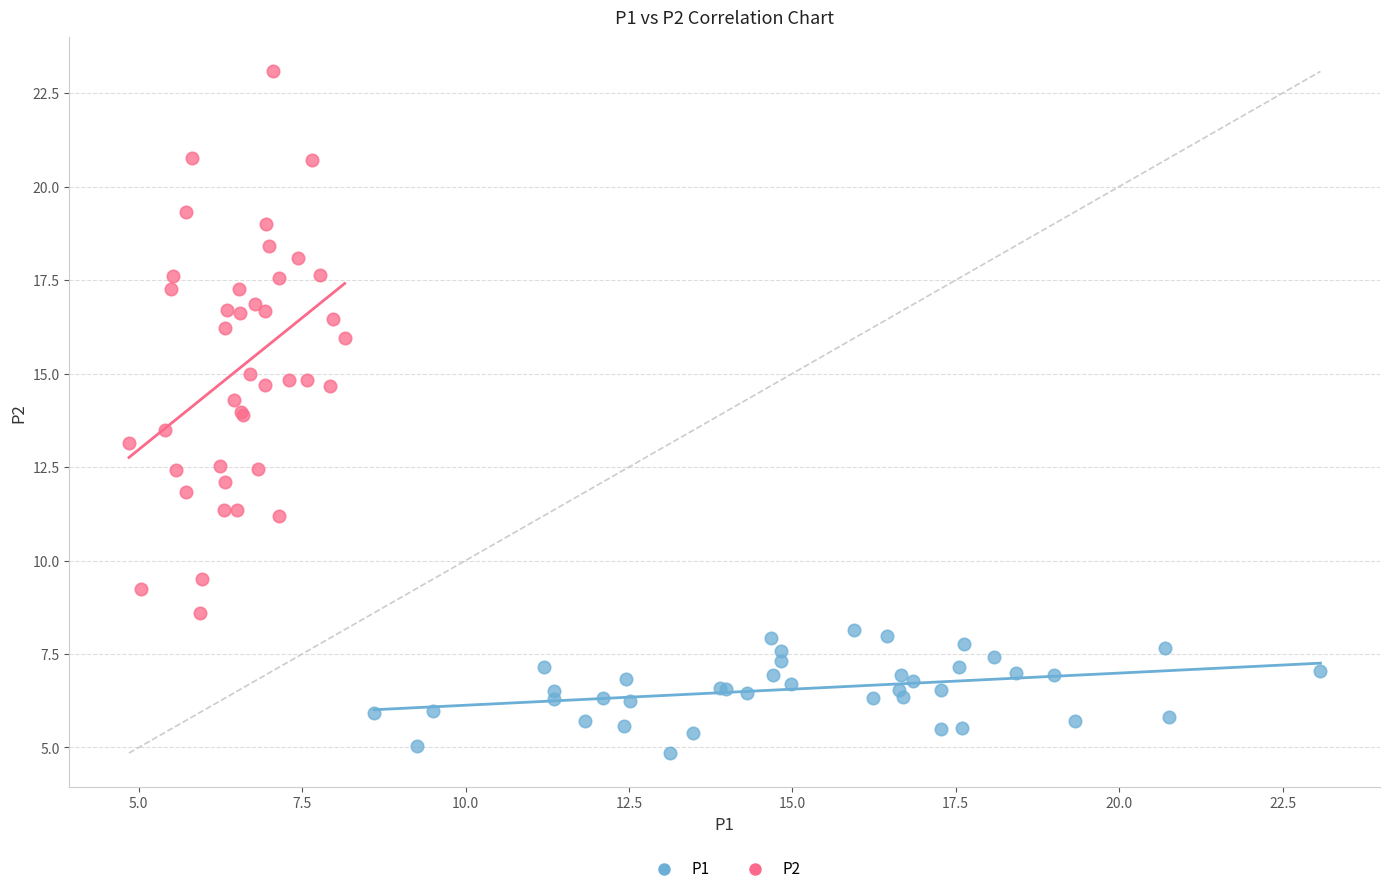

What are all the series names shown in the legend?

P1, P2